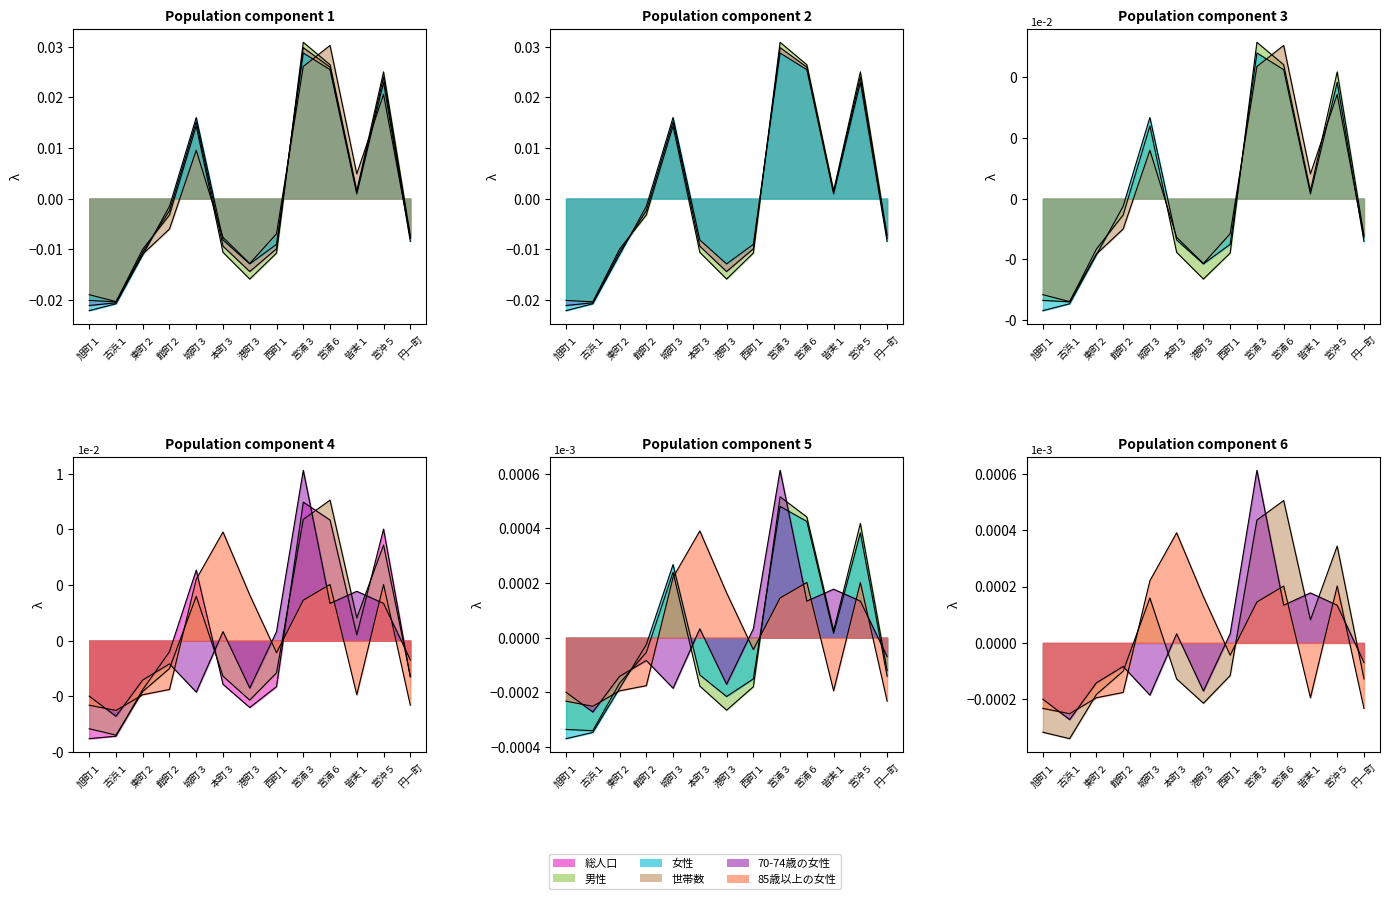

Which category has the lowest value in the 70-74歳の女性 series?

古浜１